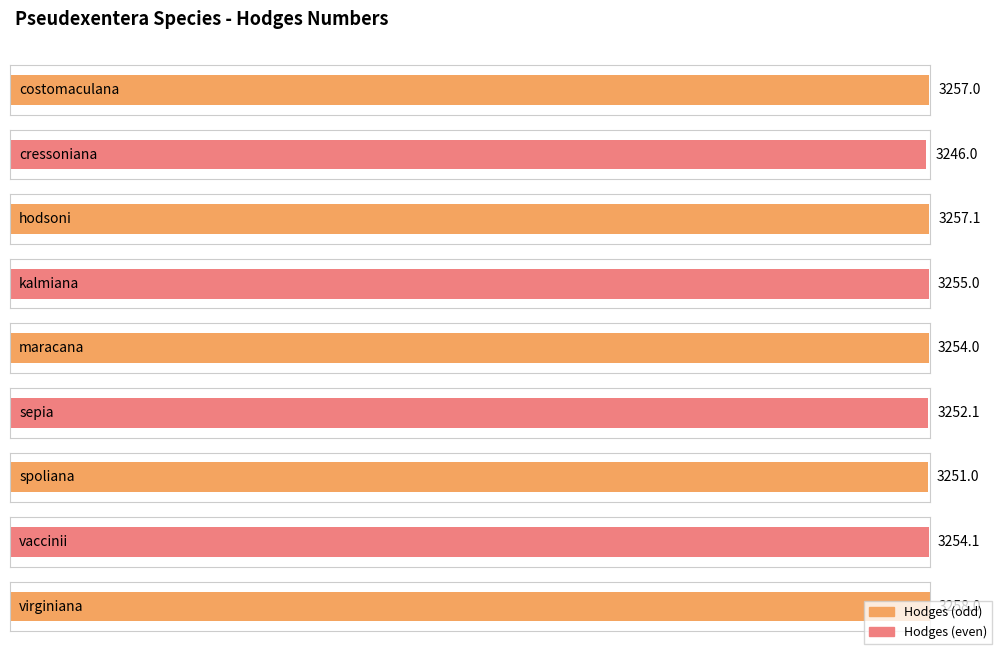

What is the label of the 3rd bar from the right?

spoliana